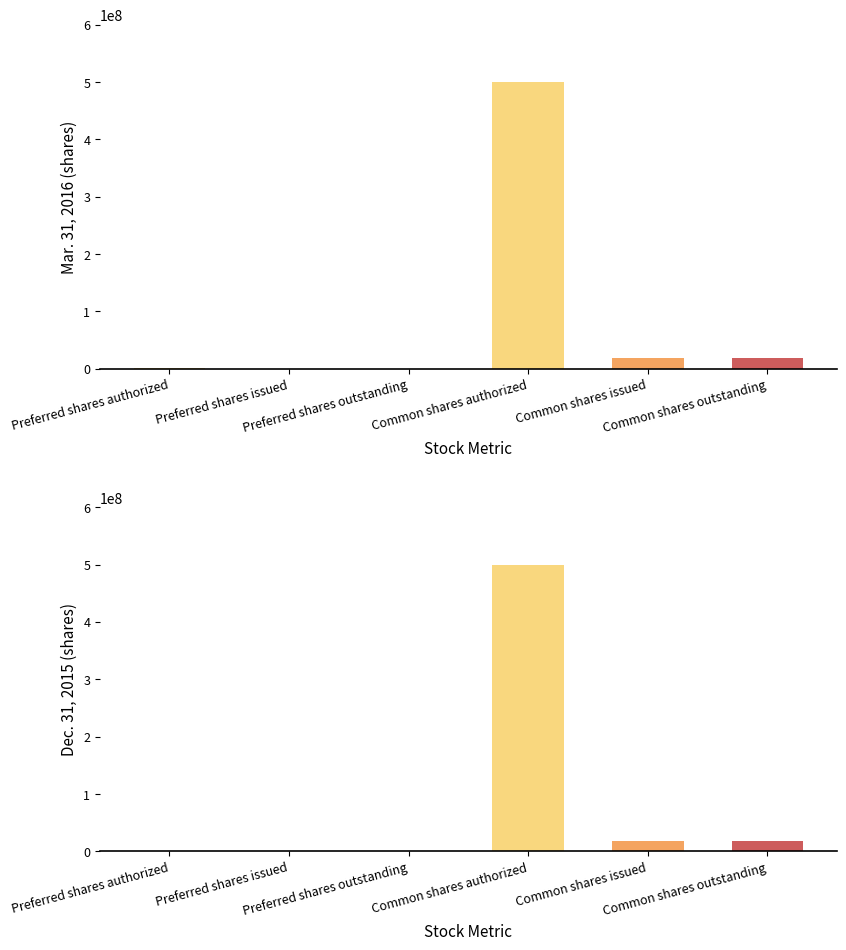

What is the average value of the Dec. 31, 2015 series?

89771896